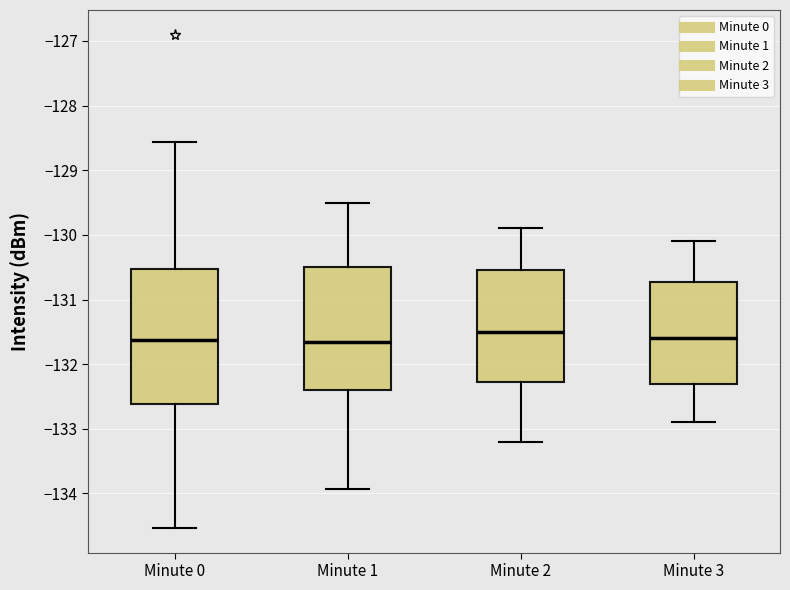

Where does the upper whisker of the box for Minute 3 end on the y-axis? The values are not printed on the chart, so give them approximately, as read against the axis.

-130.1